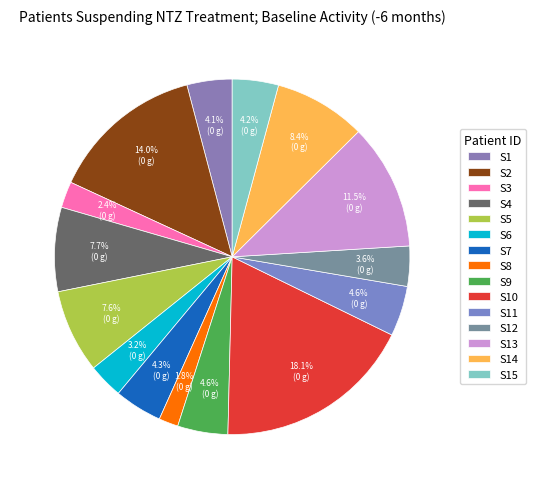

Does any single category account for the majority?

No